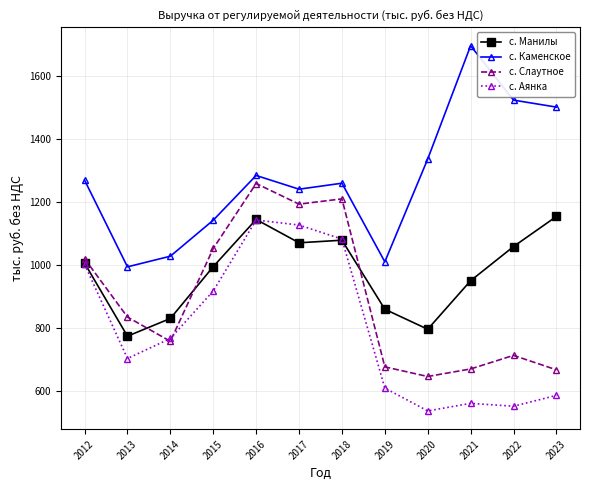

What is the approximate value of с. Аянка at 2012?

1003.1